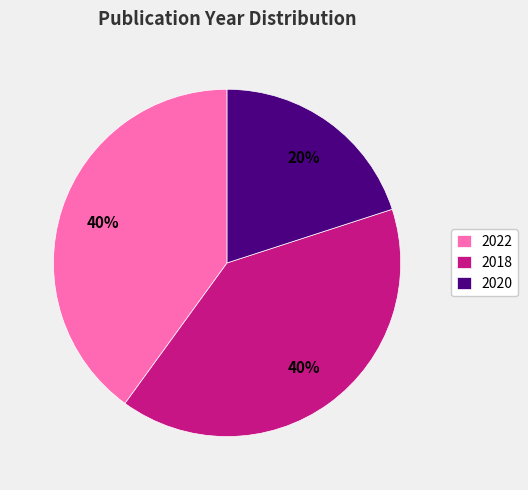

What is the ratio of the value at 2022 to the value at 2018?

1.0